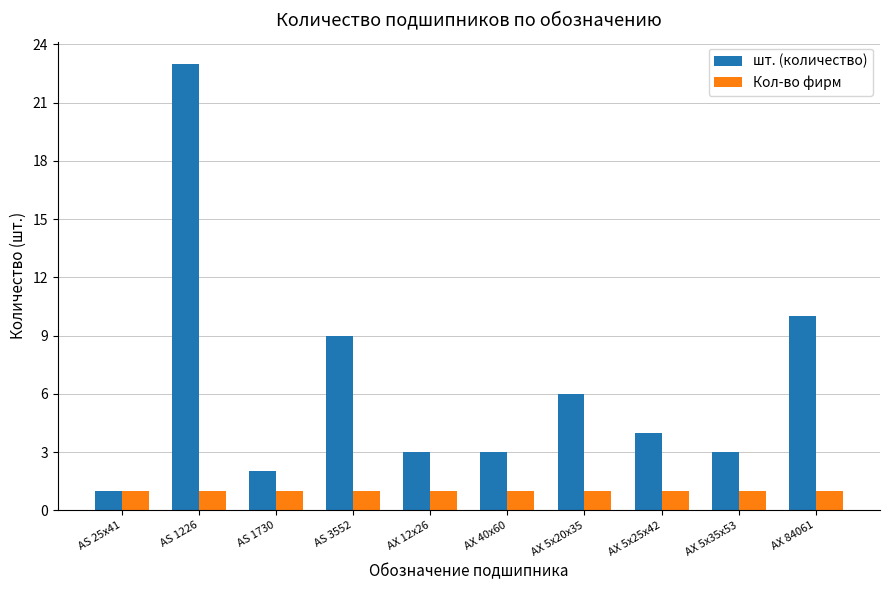

What position from the left is AX 12x26?

5